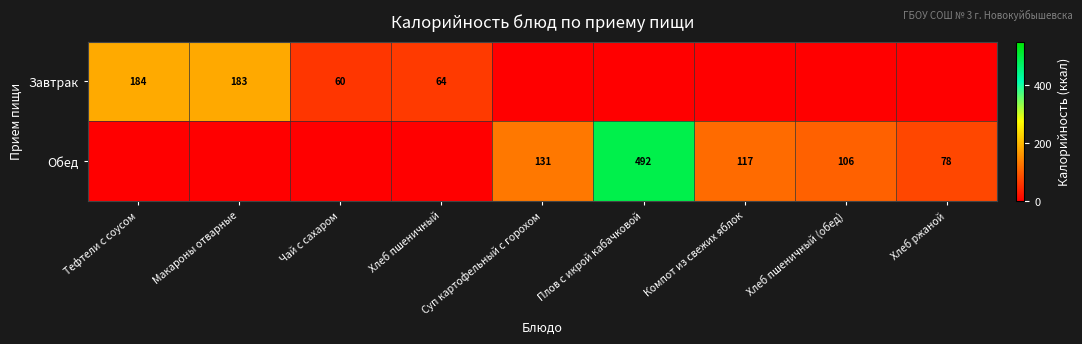

Is the value of Обед at Плов с икрой кабачковой greater than the value of Завтрак at Чай с сахаром?

Yes